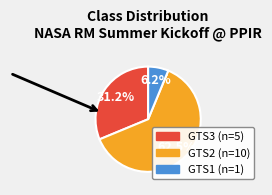

Rank the categories by value from lowest to highest.

GTS1, GTS3, GTS2